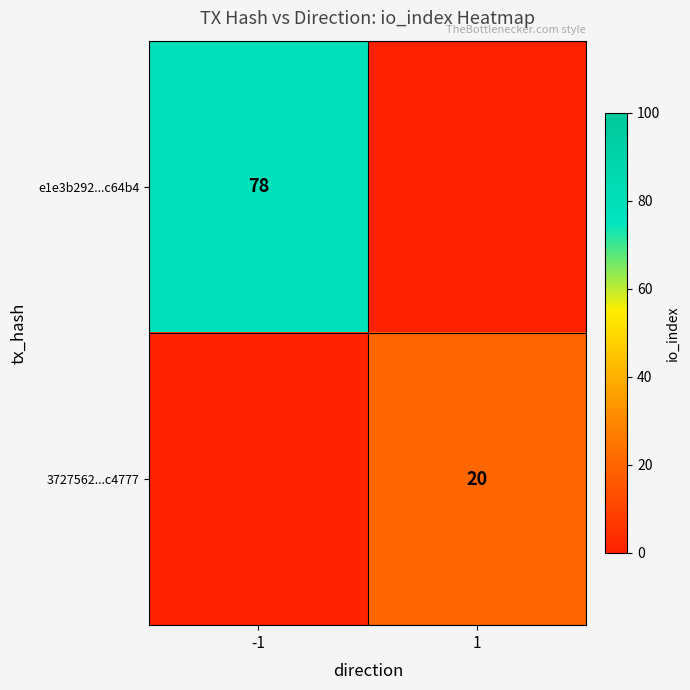

True or false: e1e3b292...c64b4 has a value of 78 at -1.

True